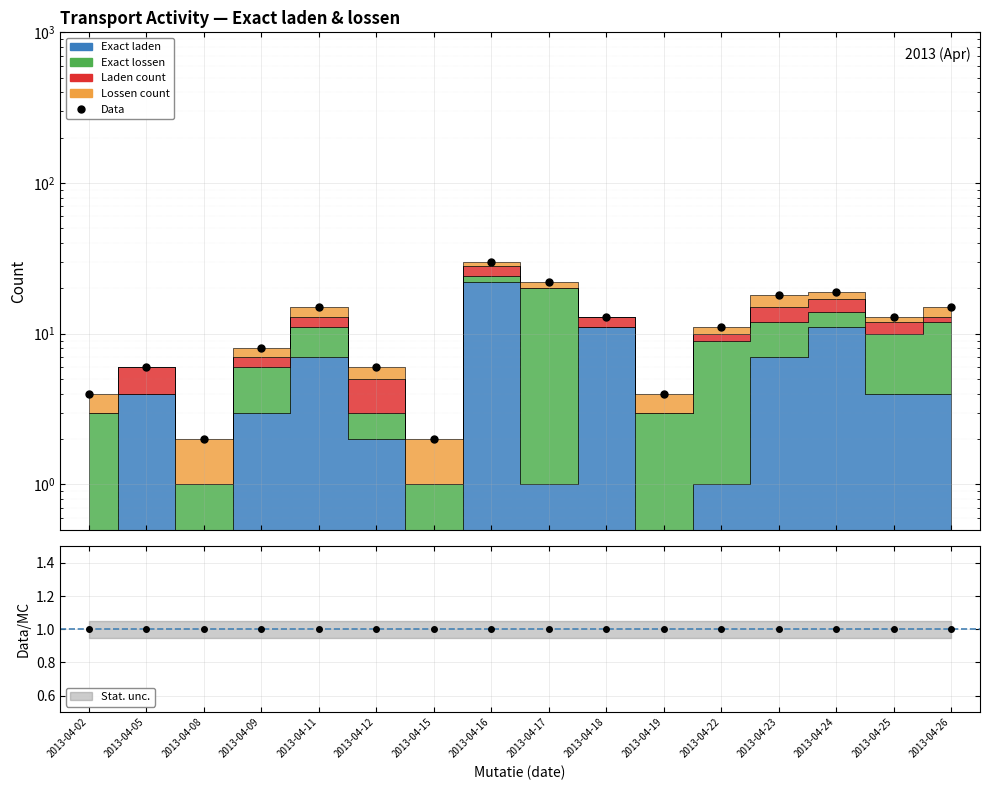

List the labels in order of value, largest first.

2013-04-16, 2013-04-17, 2013-04-24, 2013-04-23, 2013-04-11, 2013-04-26, 2013-04-18, 2013-04-25, 2013-04-22, 2013-04-09, 2013-04-05, 2013-04-12, 2013-04-02, 2013-04-19, 2013-04-08, 2013-04-15